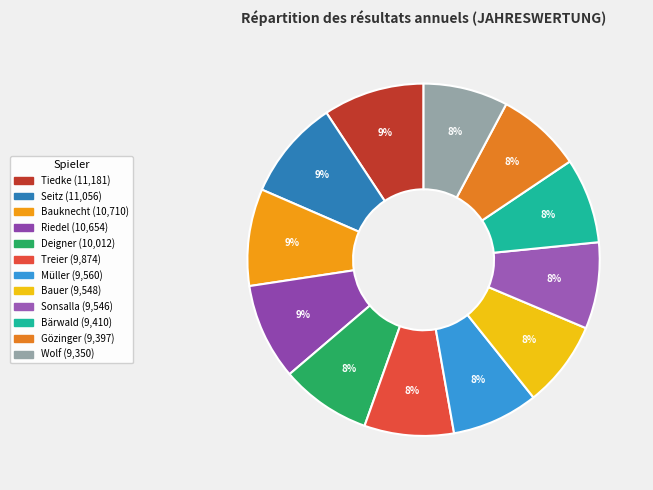

Is Deigner the majority of the pie?

No